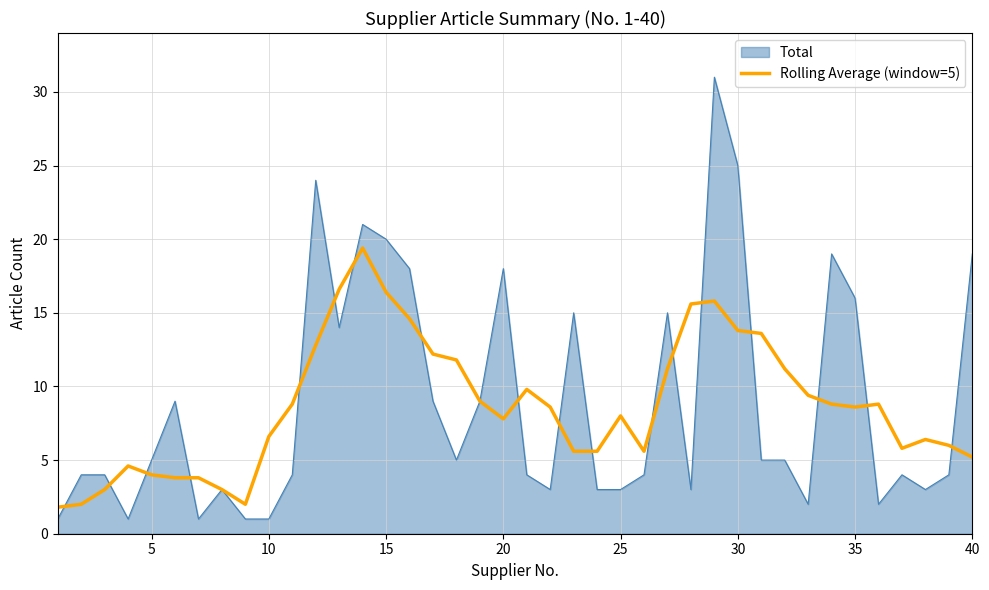

Rank the series by their maximum value, from lowest to highest.

Rolling Average (window=5), Total